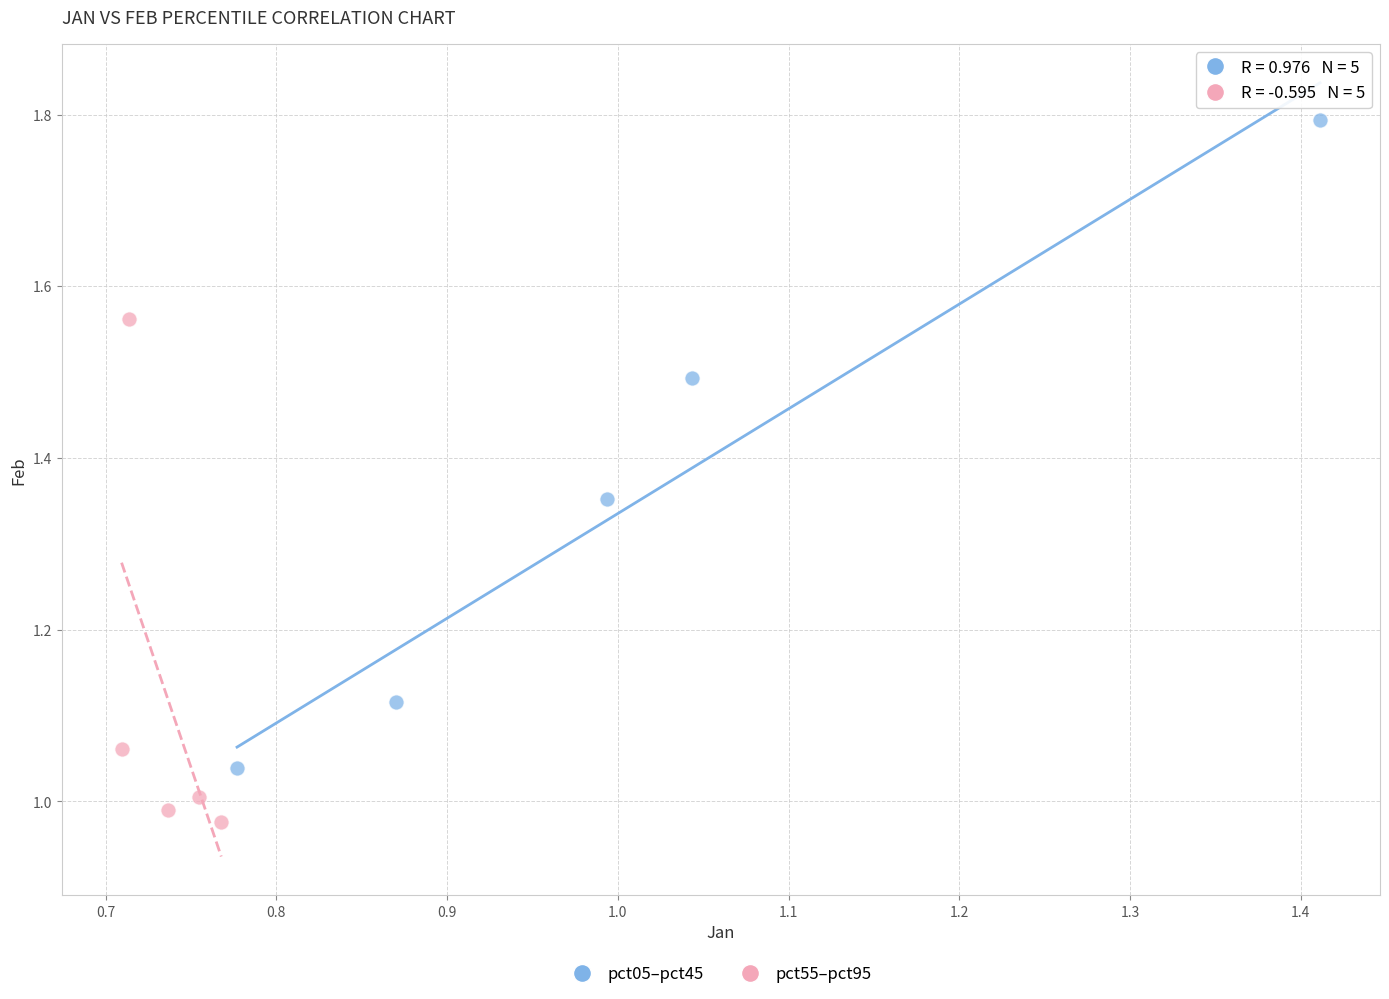

Which series has the widest spread of Y values?

pct05–pct45